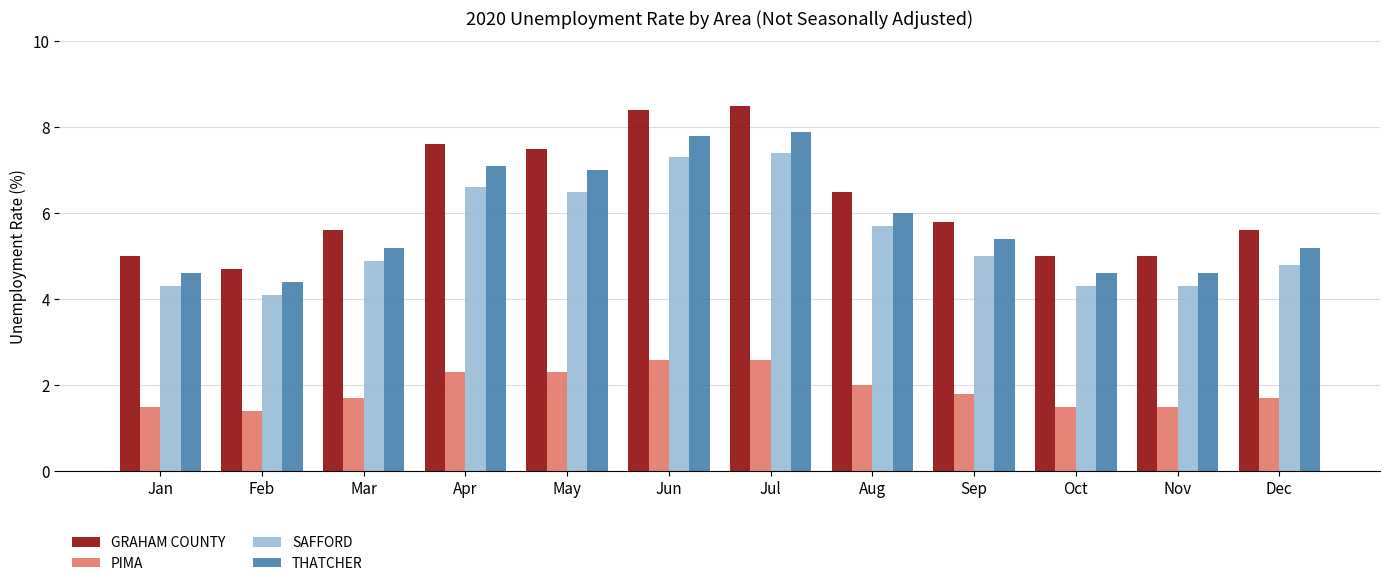

At how many categories does at least one series exceed 1?

12